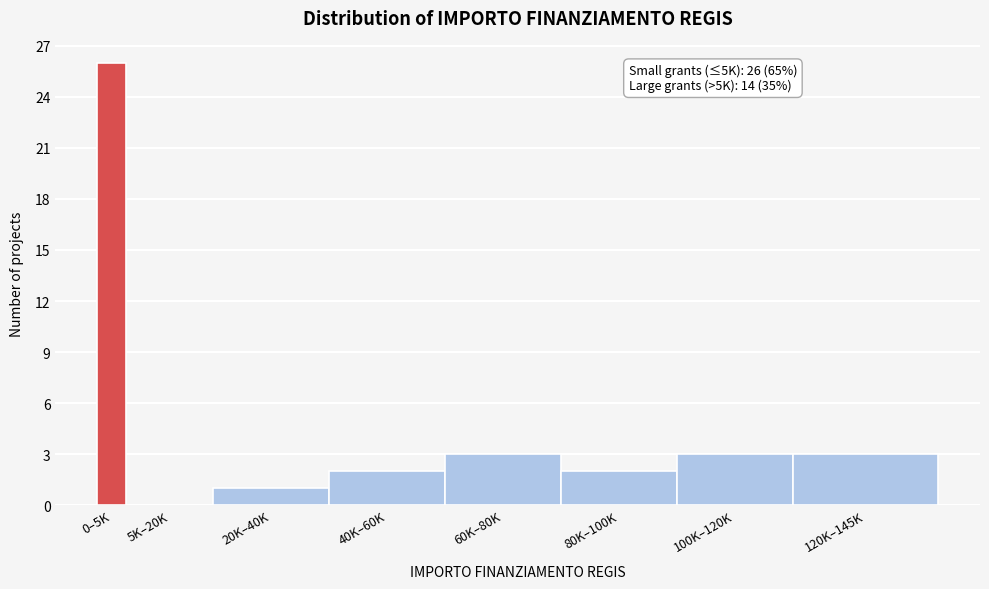

Reading left to right, extract all data points from this chart.

0–5K=26	5K–20K=0	20K–40K=1	40K–60K=2	60K–80K=3	80K–100K=2	100K–120K=3	120K–145K=3